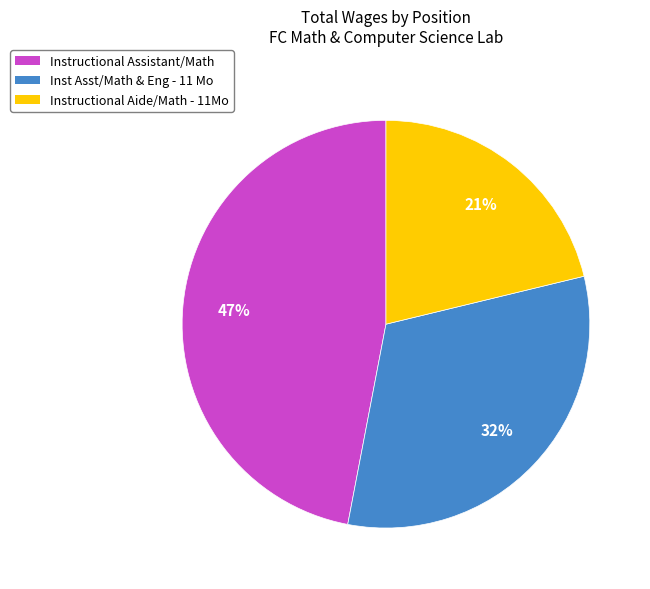

What is the ratio of the value at Instructional Assistant/Math to the value at Inst Asst/Math & Eng - 11 Mo?

1.5